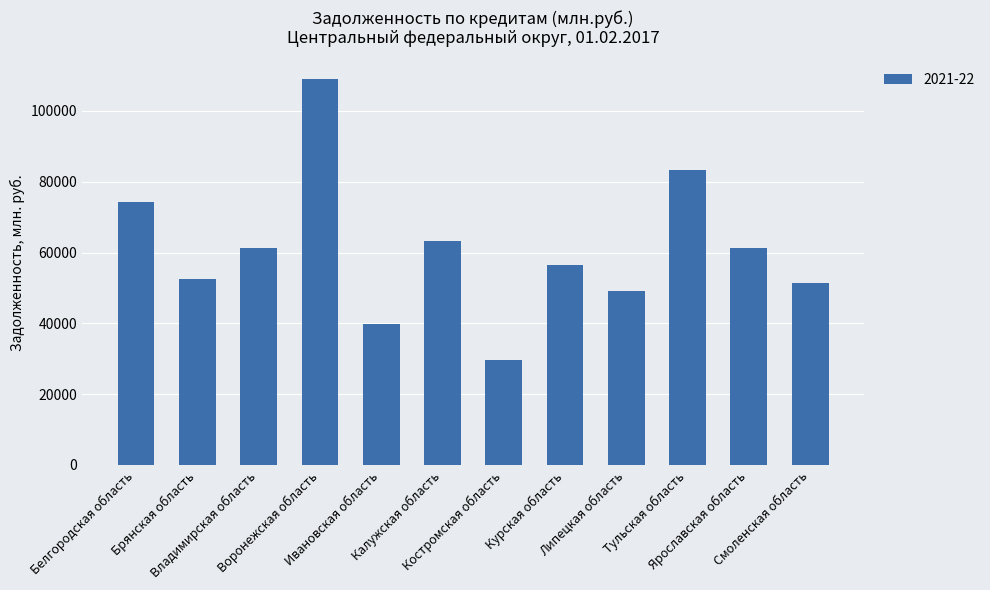

What is the difference between the maximum and second lowest values?

68996